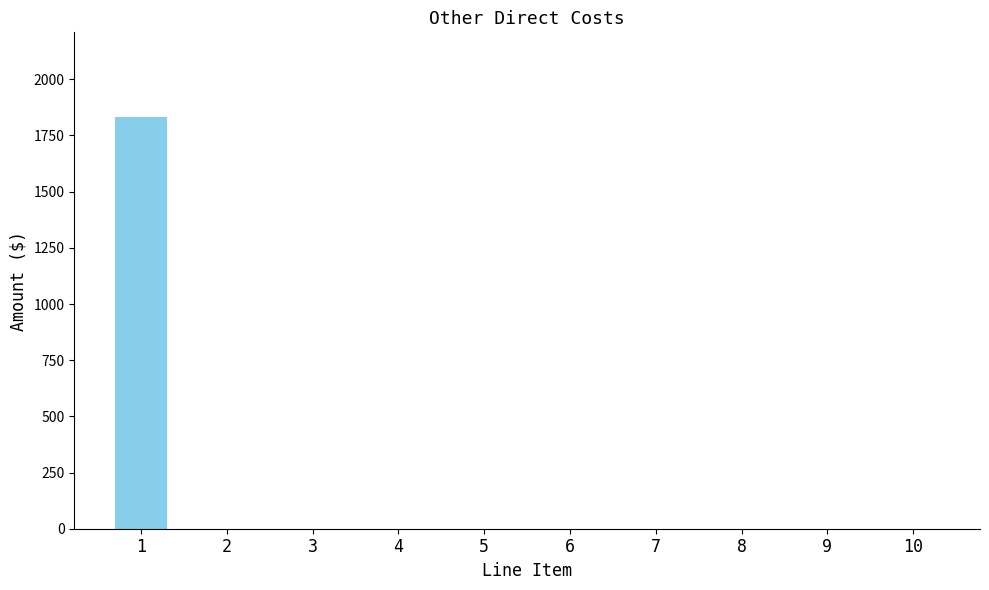

The value at 6 is 0. True or false?

True